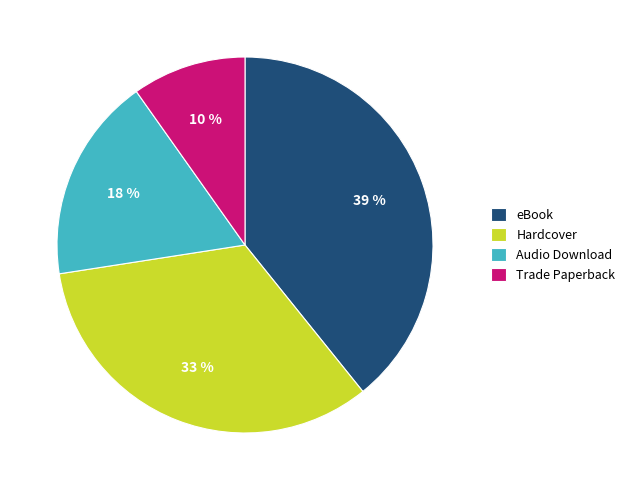

What percentage is the Trade Paperback slice, to the nearest percent?

10%